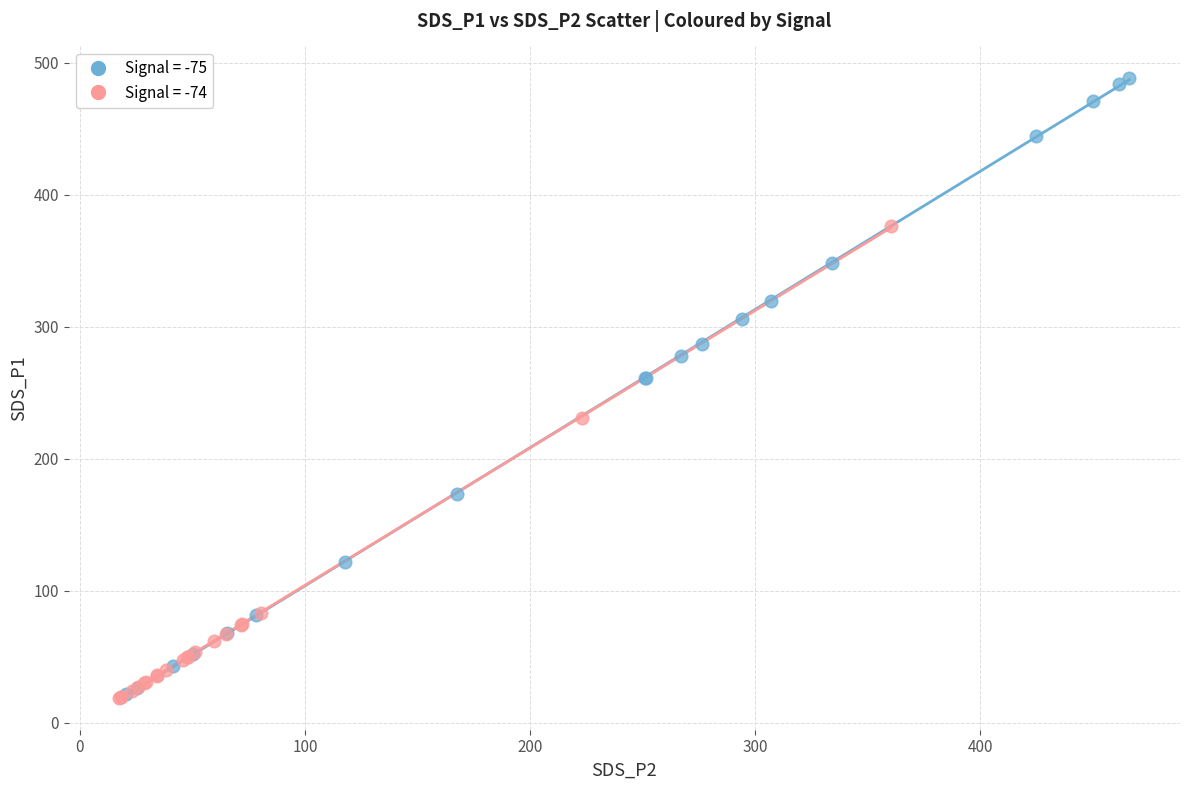

Which series contains the highest Y value?

Signal = -75